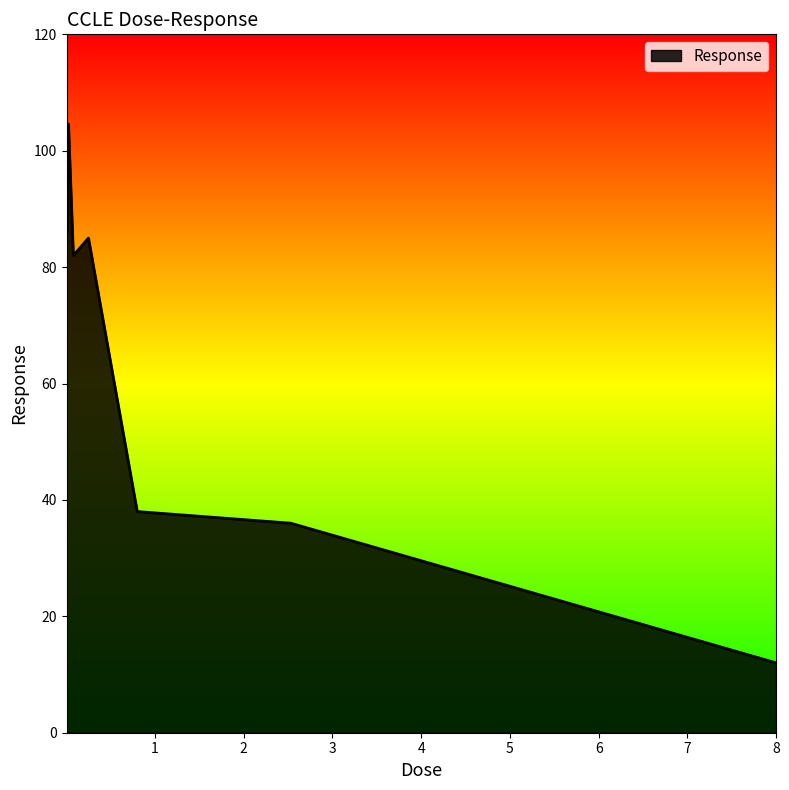

What is the difference between the maximum and minimum values?

92.6